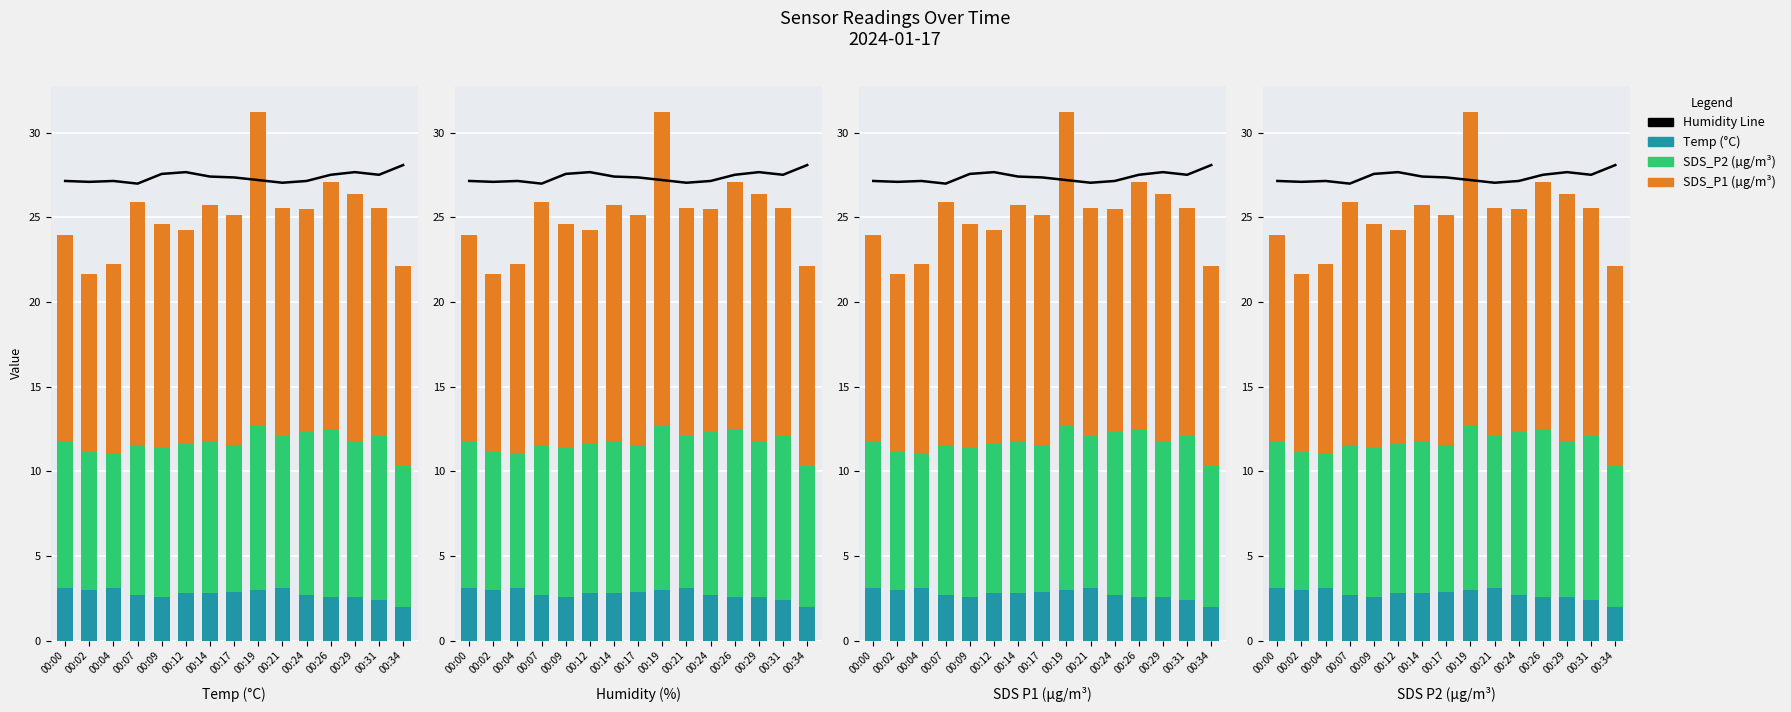

Reading left to right, extract all data points from this chart.

Humidity Line: 27.1	27.1	27.1	27.0	27.6	27.7	27.4	27.3	27.2	27.0	27.1	27.5	27.7	27.5	28.1
Temp: 3.1	3.0	3.1	2.7	2.6	2.8	2.8	2.9	3.0	3.1	2.7	2.6	2.6	2.4	2.0
SDS_P2: 8.7	8.1	7.9	8.8	8.8	8.8	9.0	8.6	9.7	9.1	9.6	9.9	9.2	9.7	8.3
SDS_P1: 12.2	10.5	11.2	14.4	13.2	12.7	13.9	13.6	18.5	13.4	13.1	14.6	14.6	13.5	11.8